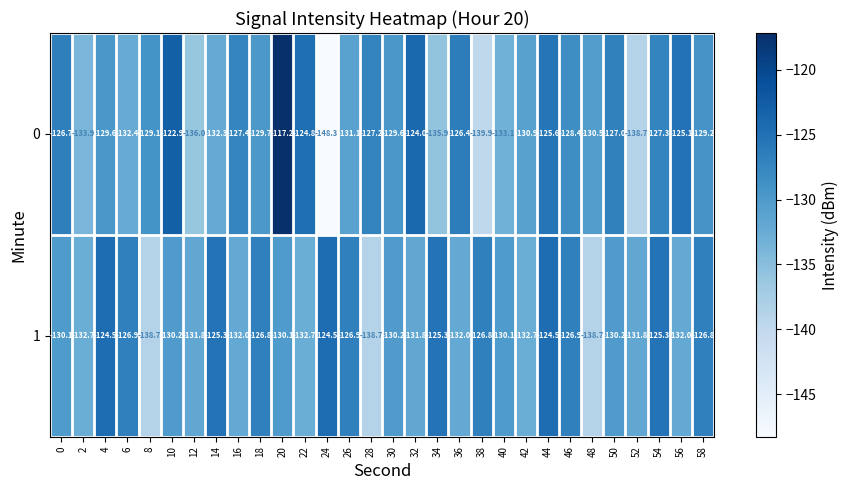

At which category is the sum across all series the highest?

20